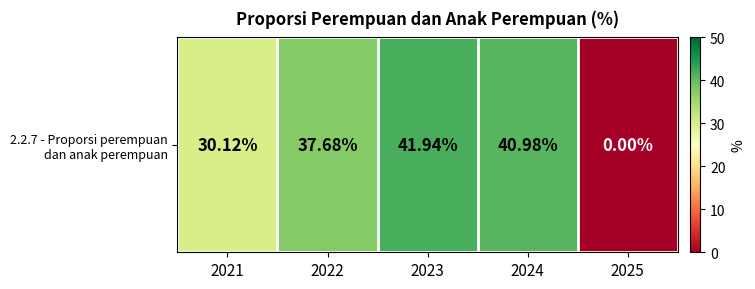

What is the average value?

30.1